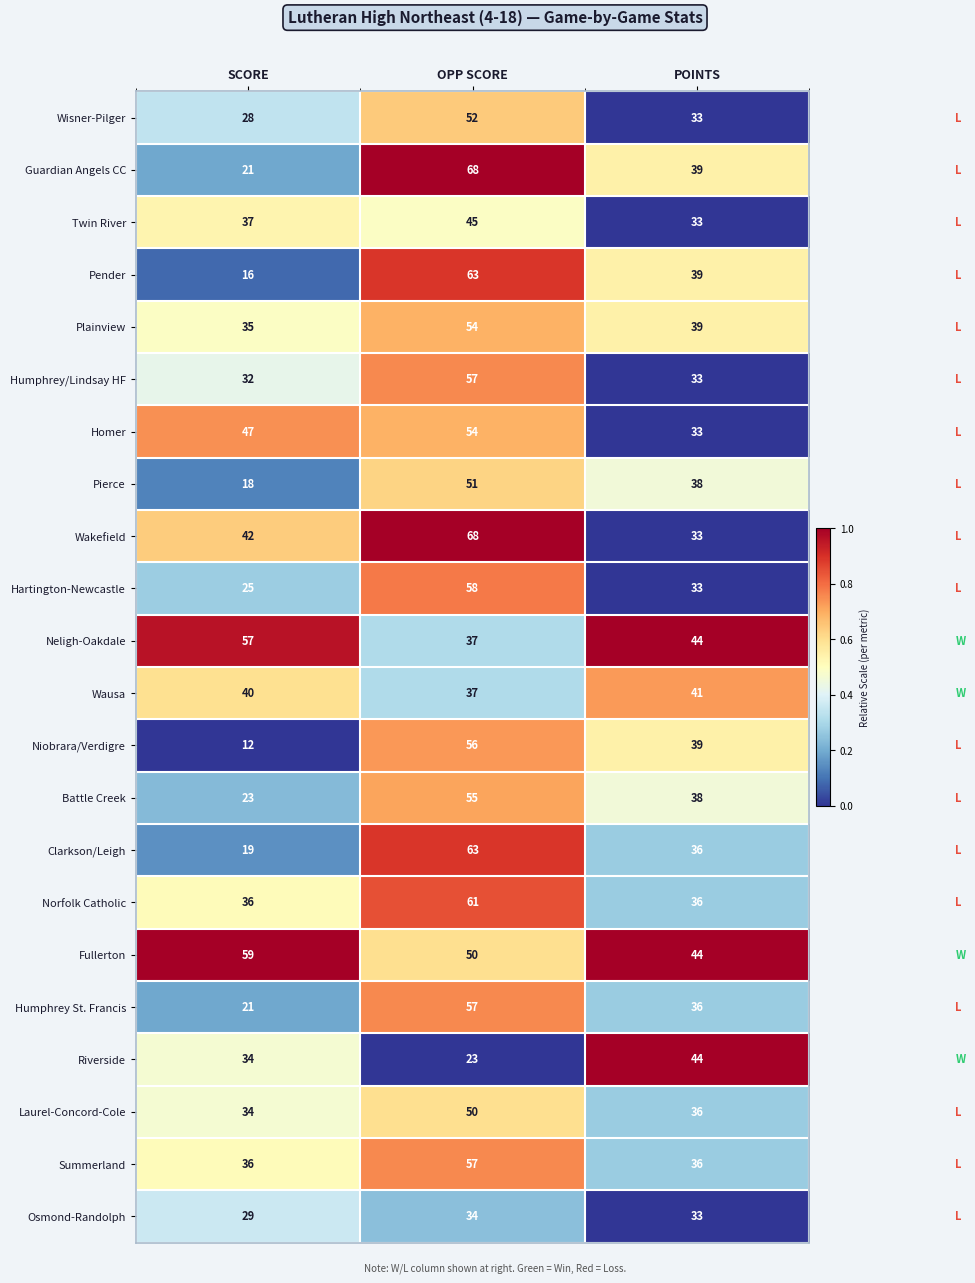

Is the value of Laurel-Concord-Cole at OPP SCORE greater than the value of Osmond-Randolph at SCORE?

Yes